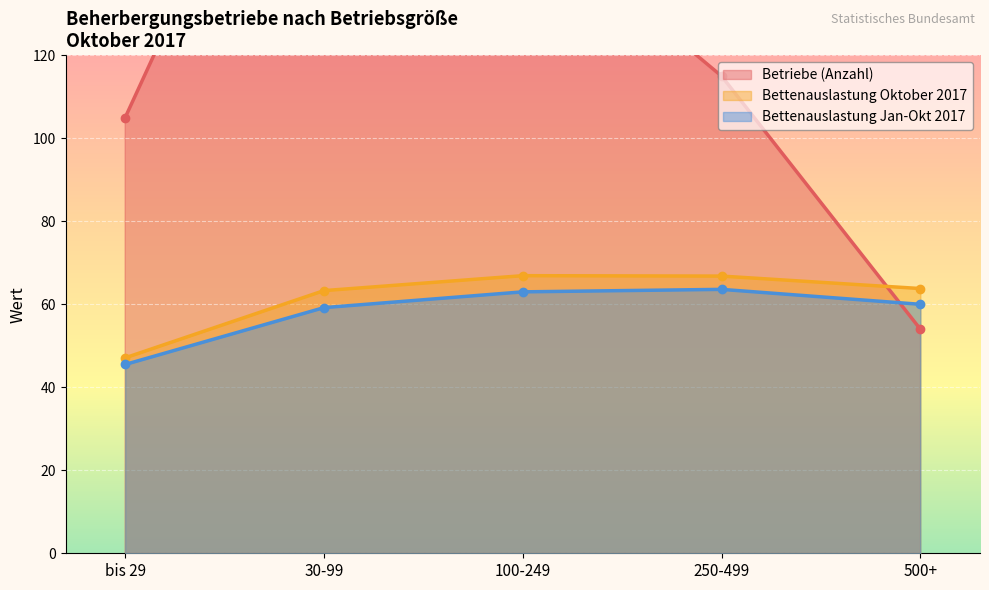

Between bis 29 and 30-99, which is larger?

30-99